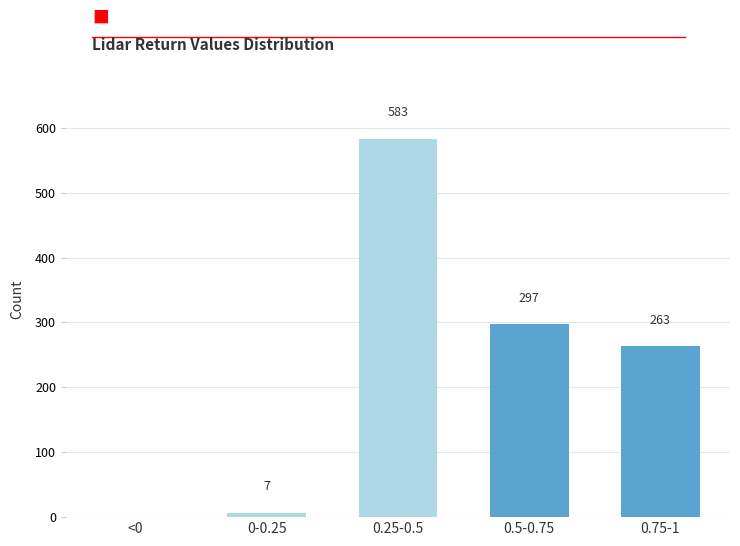

Reading left to right, extract all data points from this chart.

<0=0	0-0.25=7	0.25-0.5=583	0.5-0.75=297	0.75-1=263